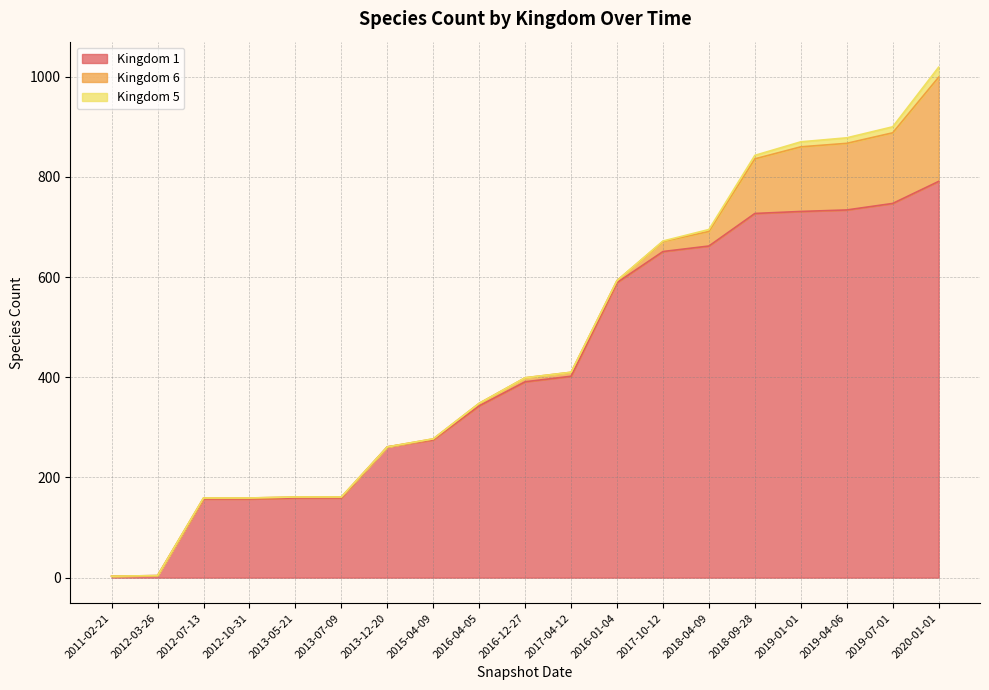

At which category does the chart reach its minimum across all series?

2011-02-21